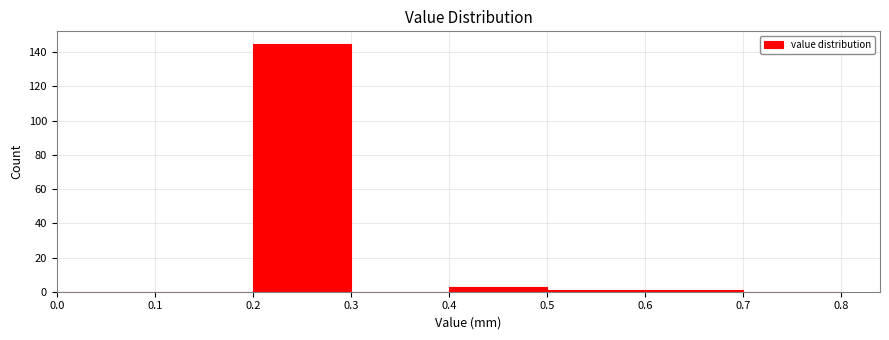

What is the height of the bar covering 0.4 to 0.5 on the x-axis? The values are not printed on the chart, so give them approximately, as read against the axis.

4